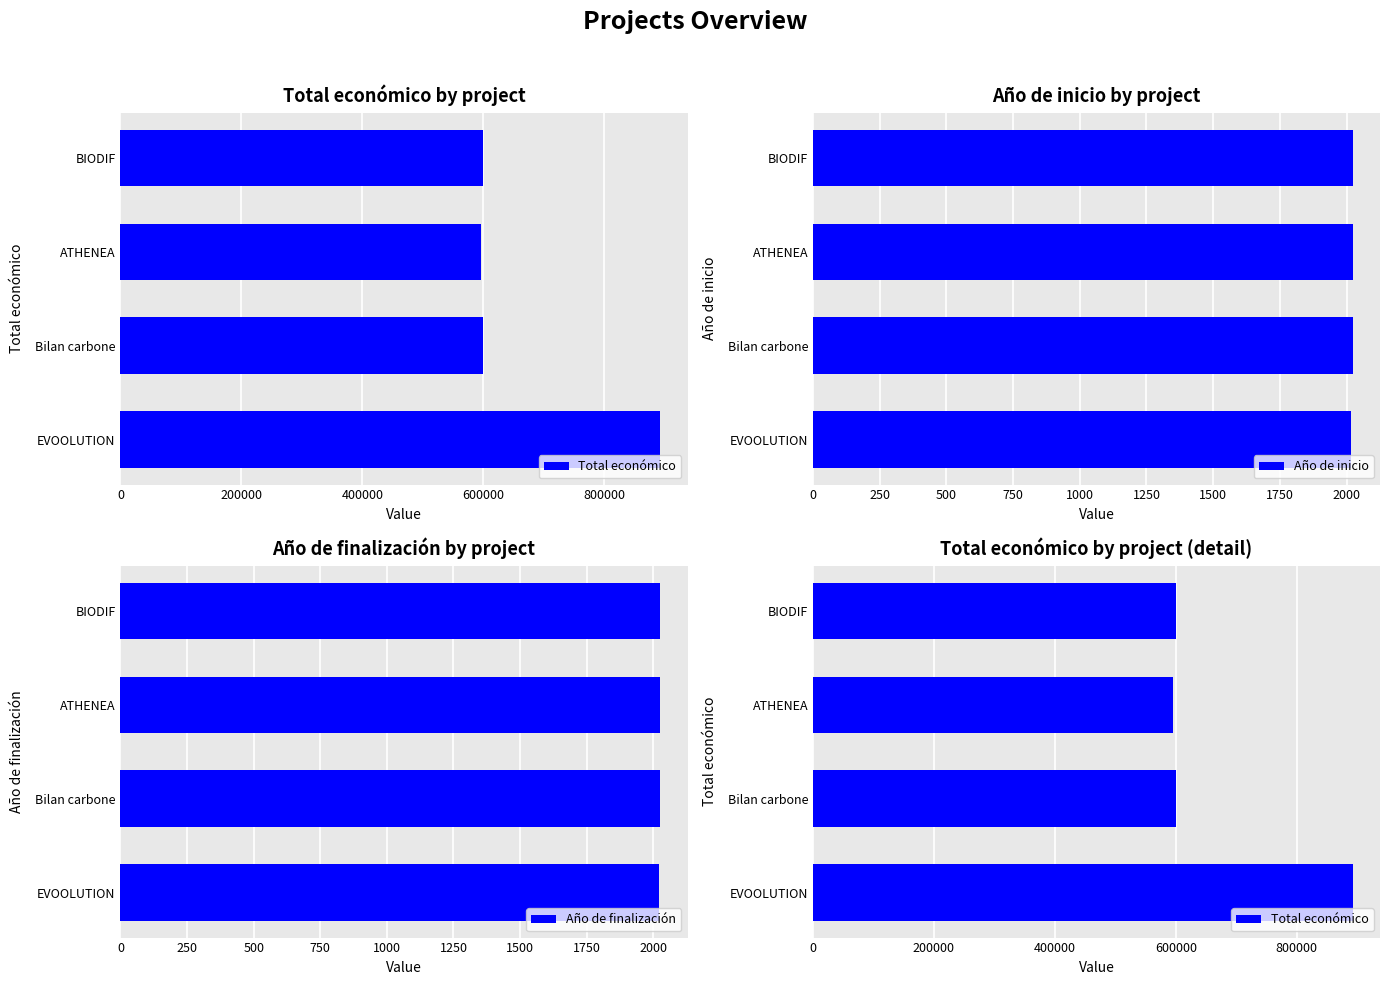

What is the smallest value displayed?

2018